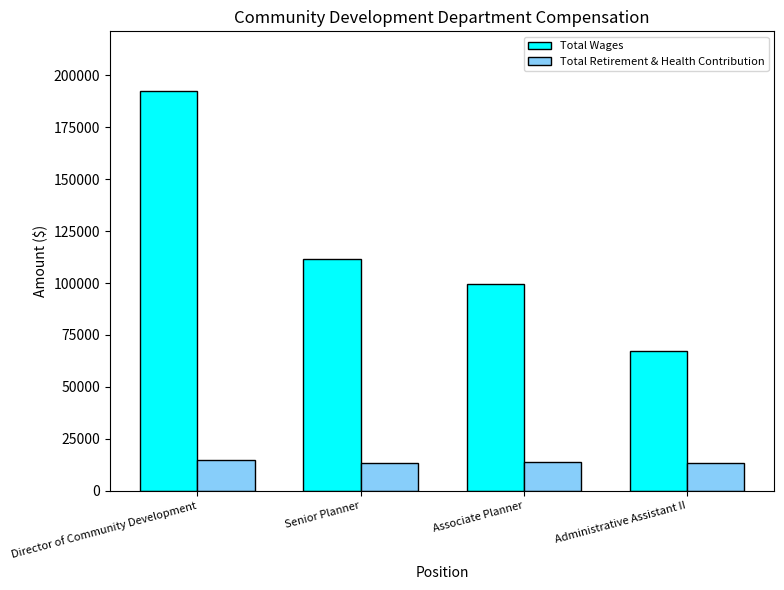

What are all the series names shown in the legend?

Total Wages, Total Retirement & Health Contribution